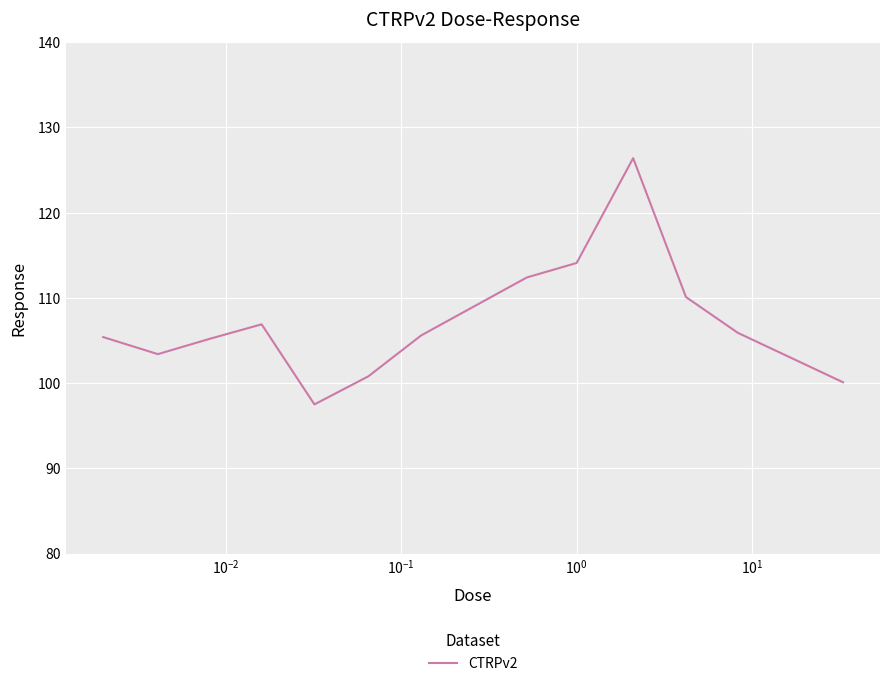

What is the minimum value shown in the chart?

97.5